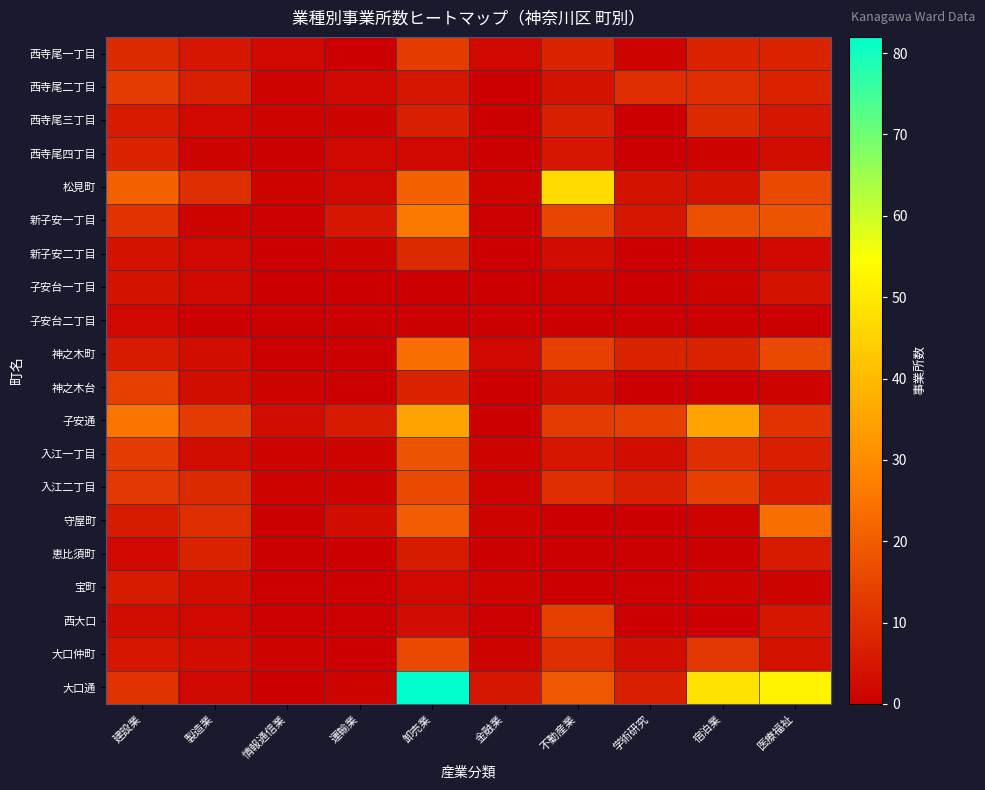

Which label corresponds to the largest value in the chart?

卸売業